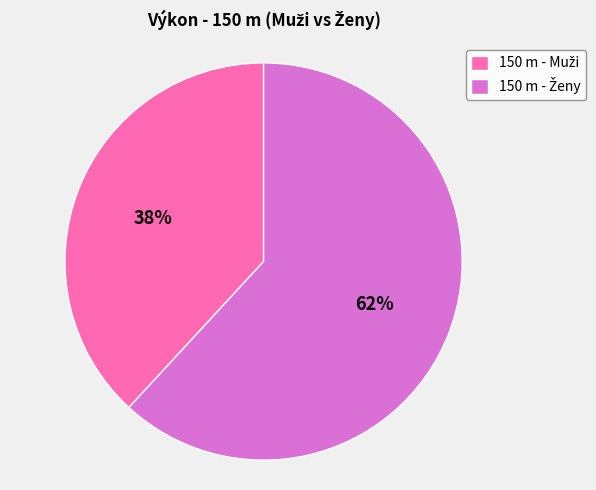

Does any single category account for the majority?

Yes